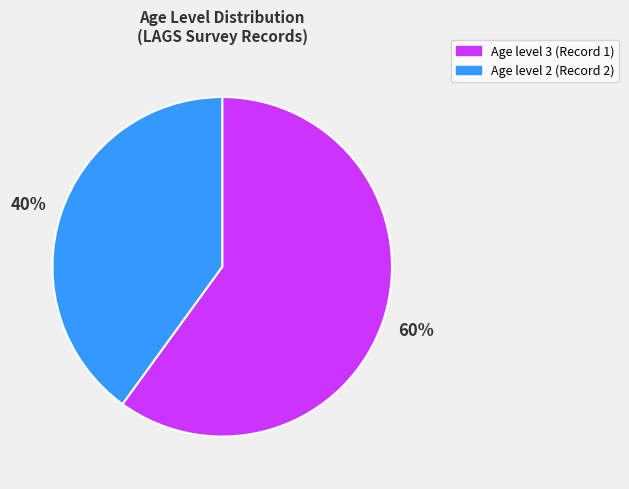

How many segments does this pie chart have?

2